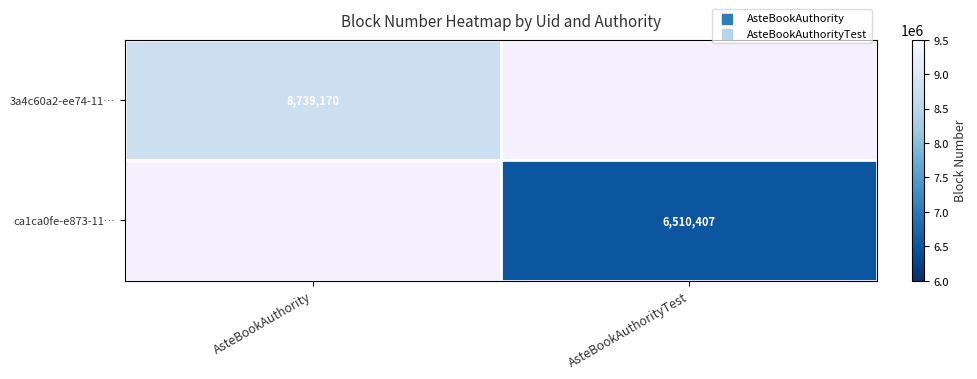

Is it true that ca1ca0fe-e873-11… equals 9026001 at AsteBookAuthorityTest?

False